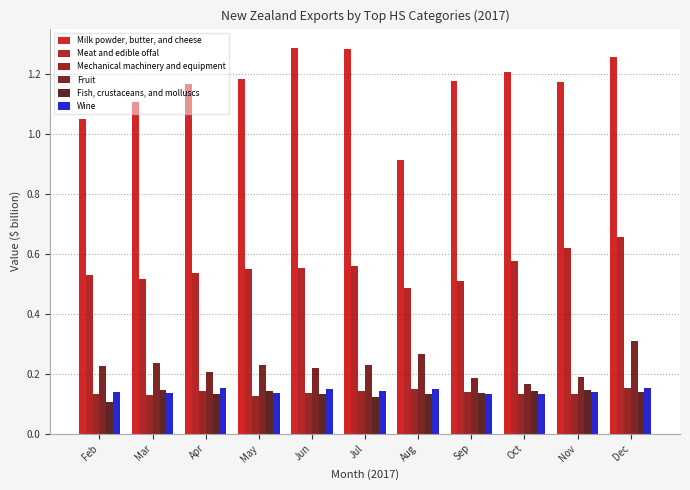

Reading left to right, transcribe all the data shown in this chart.

Milk powder, butter, and cheese: Feb=1.0	Mar=1.1	Apr=1.2	May=1.2	Jun=1.3	Jul=1.3	Aug=0.9	Sep=1.2	Oct=1.2	Nov=1.2	Dec=1.3
Meat and edible offal: Feb=0.5	Mar=0.5	Apr=0.5	May=0.5	Jun=0.6	Jul=0.6	Aug=0.5	Sep=0.5	Oct=0.6	Nov=0.6	Dec=0.7
Mechanical machinery and equipment: Feb=0.1	Mar=0.1	Apr=0.1	May=0.1	Jun=0.1	Jul=0.1	Aug=0.1	Sep=0.1	Oct=0.1	Nov=0.1	Dec=0.2
Fruit: Feb=0.2	Mar=0.2	Apr=0.2	May=0.2	Jun=0.2	Jul=0.2	Aug=0.3	Sep=0.2	Oct=0.2	Nov=0.2	Dec=0.3
Fish, crustaceans, and molluscs: Feb=0.1	Mar=0.1	Apr=0.1	May=0.1	Jun=0.1	Jul=0.1	Aug=0.1	Sep=0.1	Oct=0.1	Nov=0.1	Dec=0.1
Wine: Feb=0.1	Mar=0.1	Apr=0.2	May=0.1	Jun=0.1	Jul=0.1	Aug=0.1	Sep=0.1	Oct=0.1	Nov=0.1	Dec=0.2